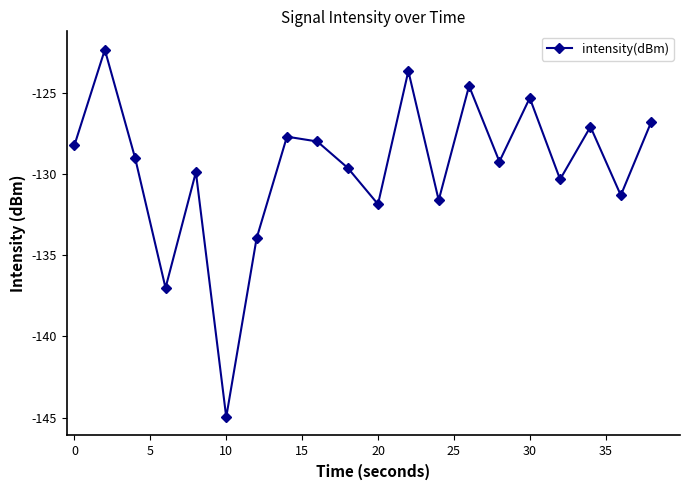

Does the chart have visible grid lines?

No